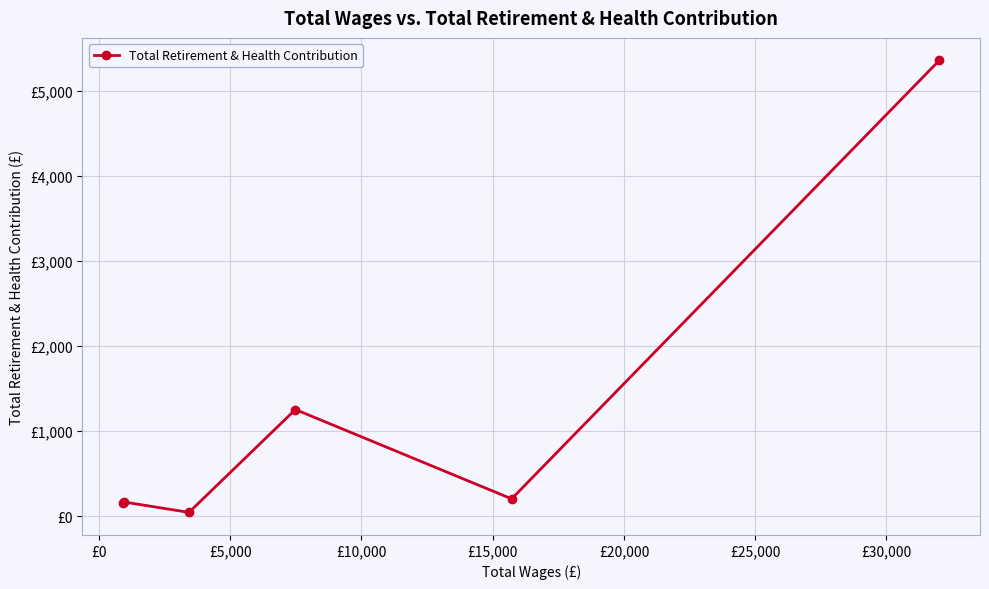

How many interior local valleys (lower than both neighbors) does the data have?

2